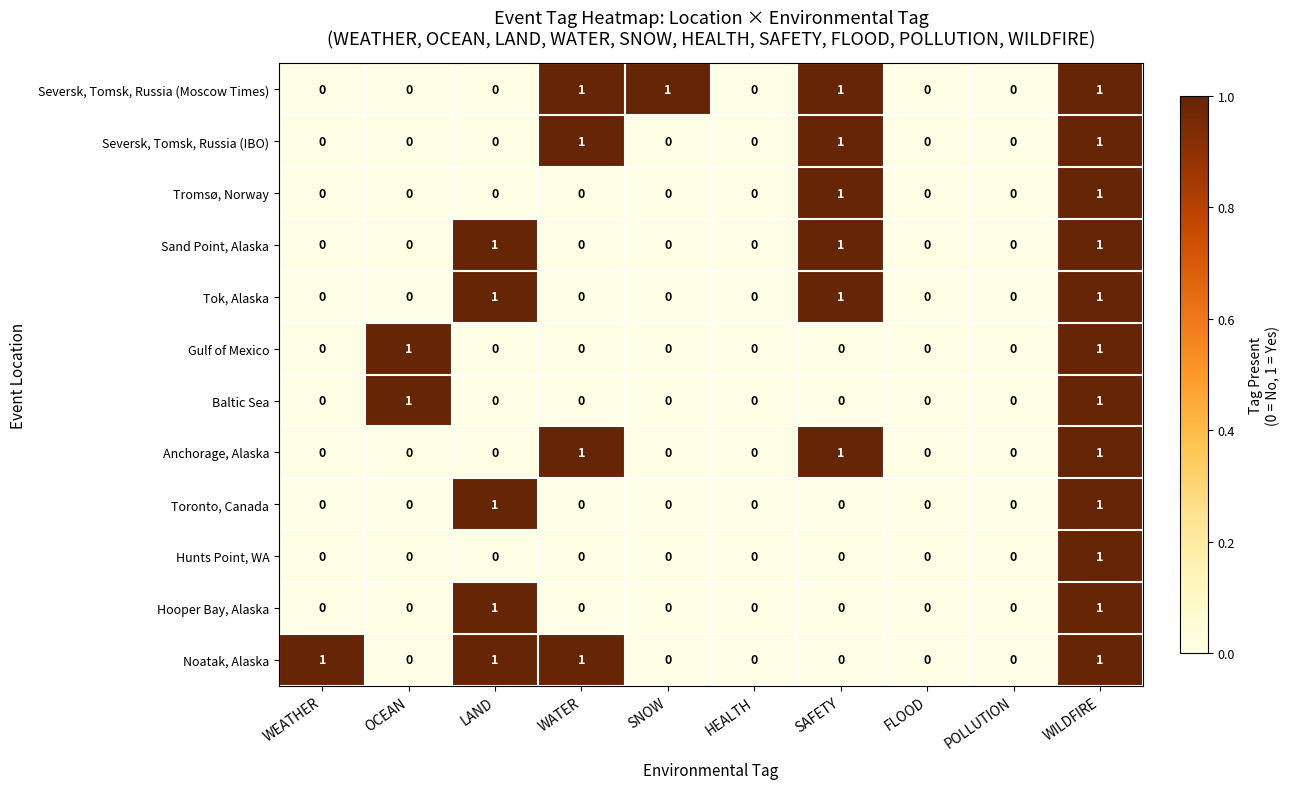

What is the total value across all series at SAFETY?

6